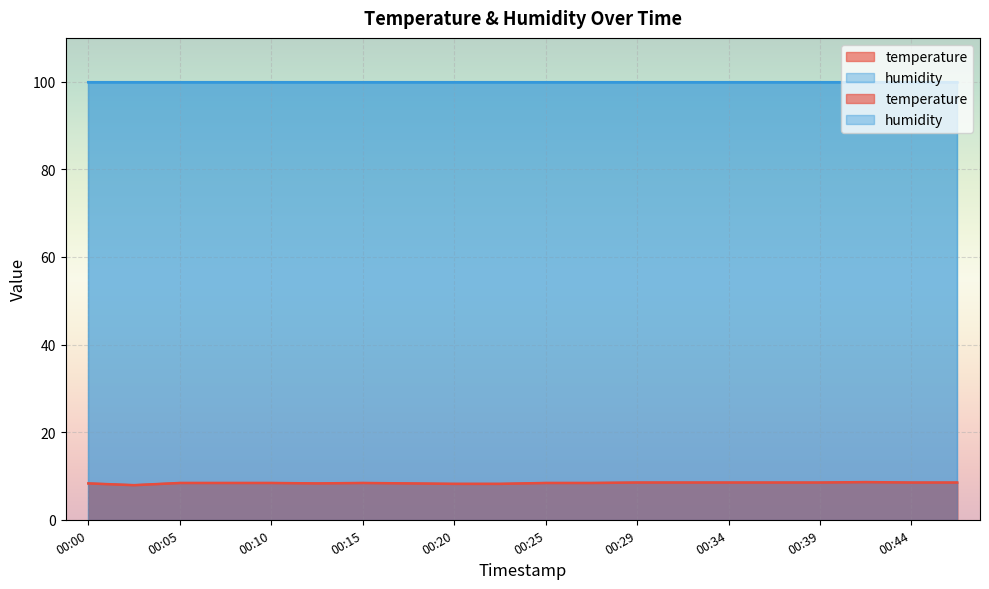

What is the sum of all values?

167.7